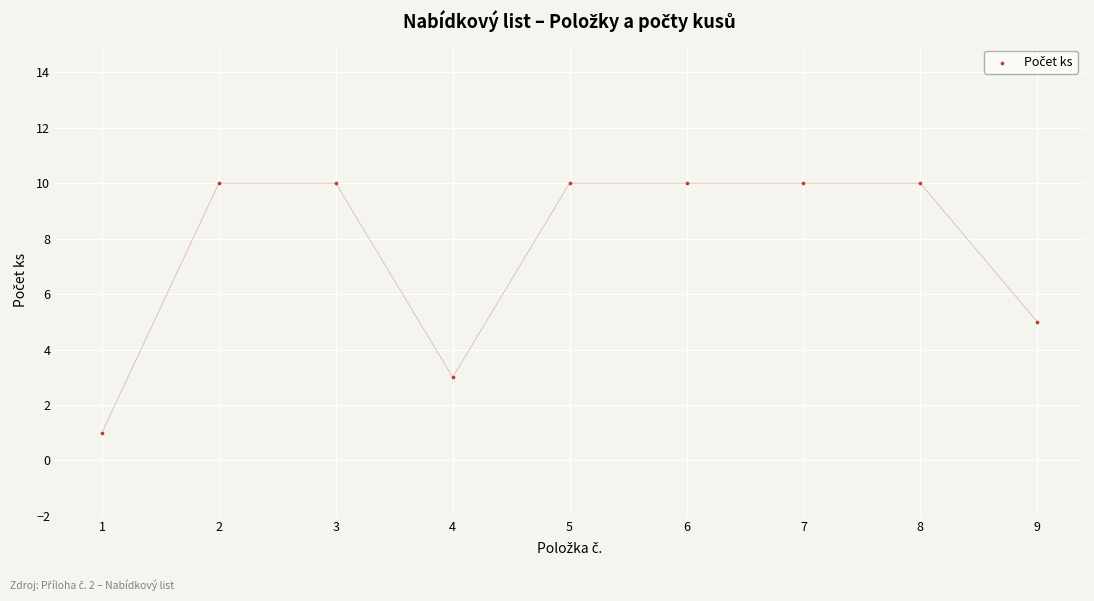

What is the range of Y values (max minus min)?

9